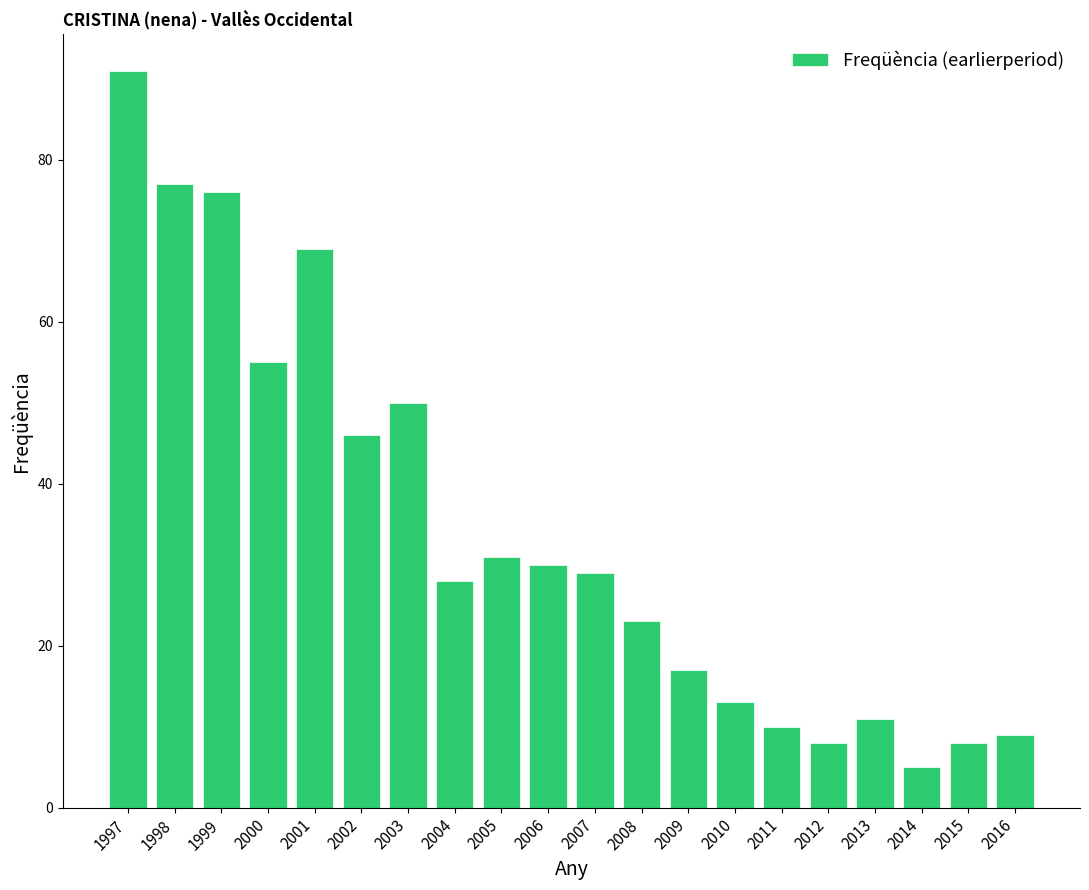

What is the change in value from 2006 to 2014?

-25